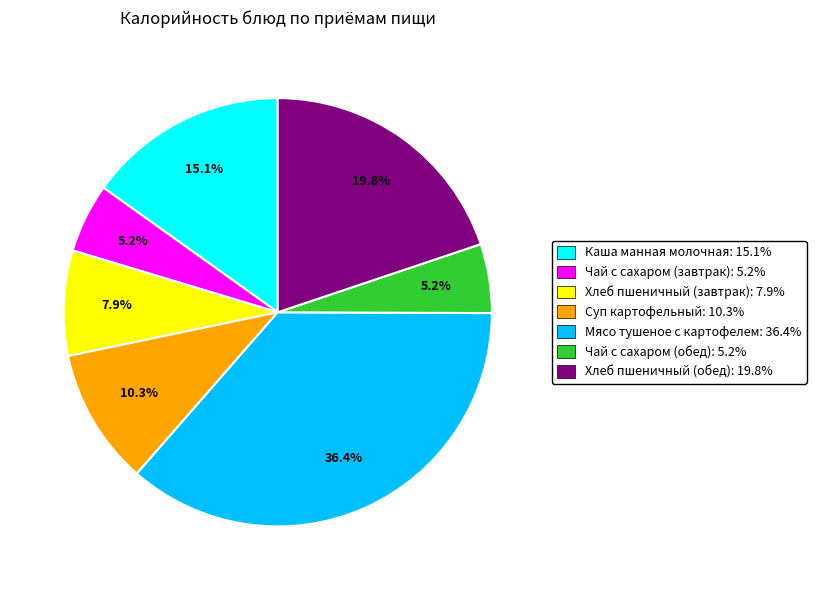

How many segments does this pie chart have?

7